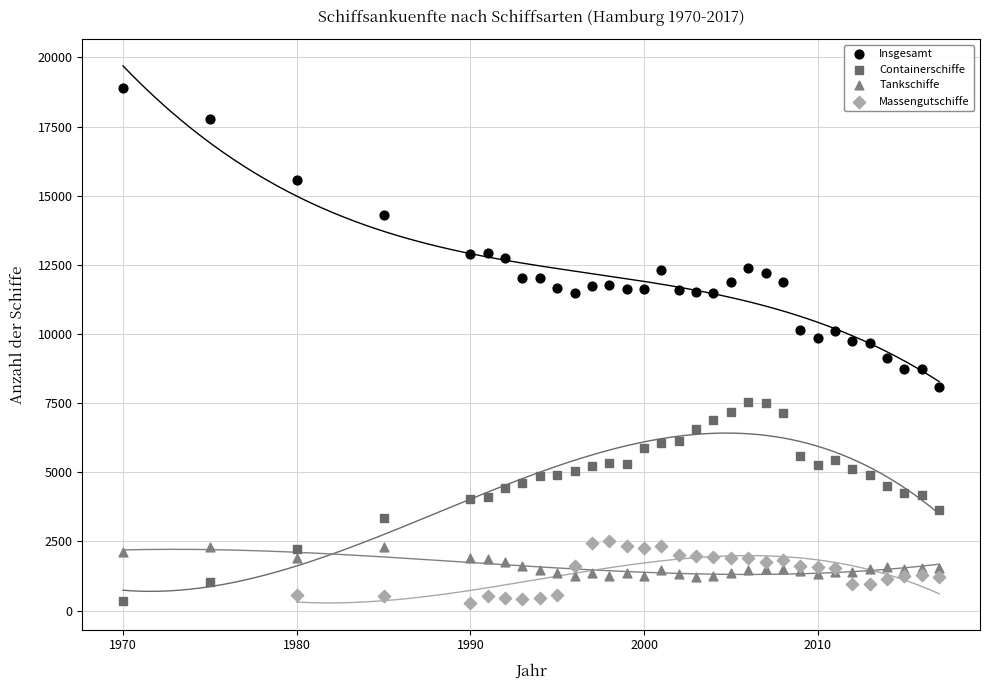

Which series has the widest spread of Y values?

Insgesamt